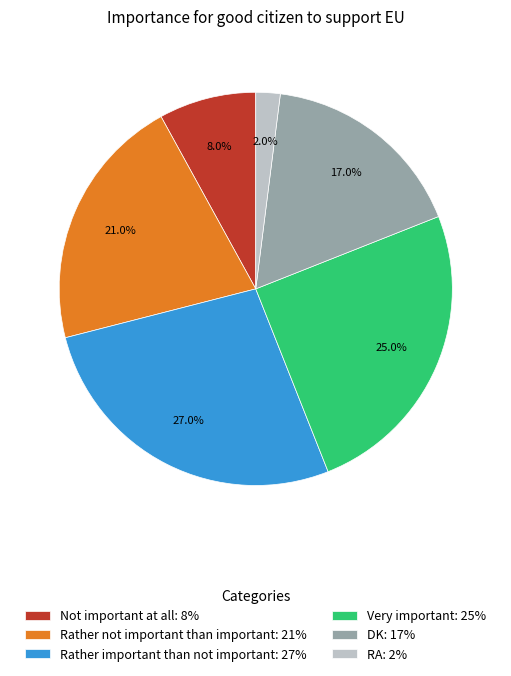

Between Rather important than not important and Very important, which is larger?

Rather important than not important